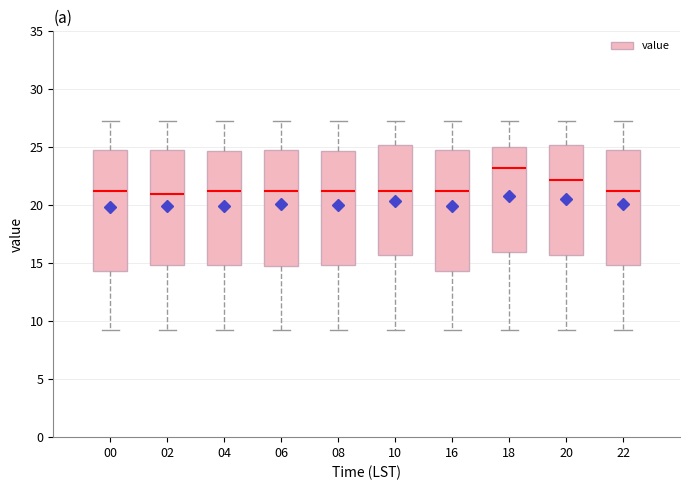

Reading left to right, transcribe this box plot: for each box, give where its median line is, the range the box spans, and where its two whiskers end, as read against the y-axis. The values are not printed on the chart, so give them approximately, as read against the axis.

00: median 21.0, box 14.5 to 25.0, whiskers 9.0 to 27.5
02: median 21.0, box 15.0 to 25.0, whiskers 9.0 to 27.5
04: median 21.0, box 15.0 to 24.5, whiskers 9.0 to 27.5
06: median 21.0, box 15.0 to 25.0, whiskers 9.0 to 27.5
08: median 21.0, box 15.0 to 24.5, whiskers 9.0 to 27.5
10: median 21.0, box 16.0 to 25.0, whiskers 9.0 to 27.5
16: median 21.0, box 14.5 to 25.0, whiskers 9.0 to 27.5
18: median 23.5, box 16.0 to 25.0, whiskers 9.0 to 27.5
20: median 22.0, box 16.0 to 25.0, whiskers 9.0 to 27.5
22: median 21.0, box 15.0 to 25.0, whiskers 9.0 to 27.5